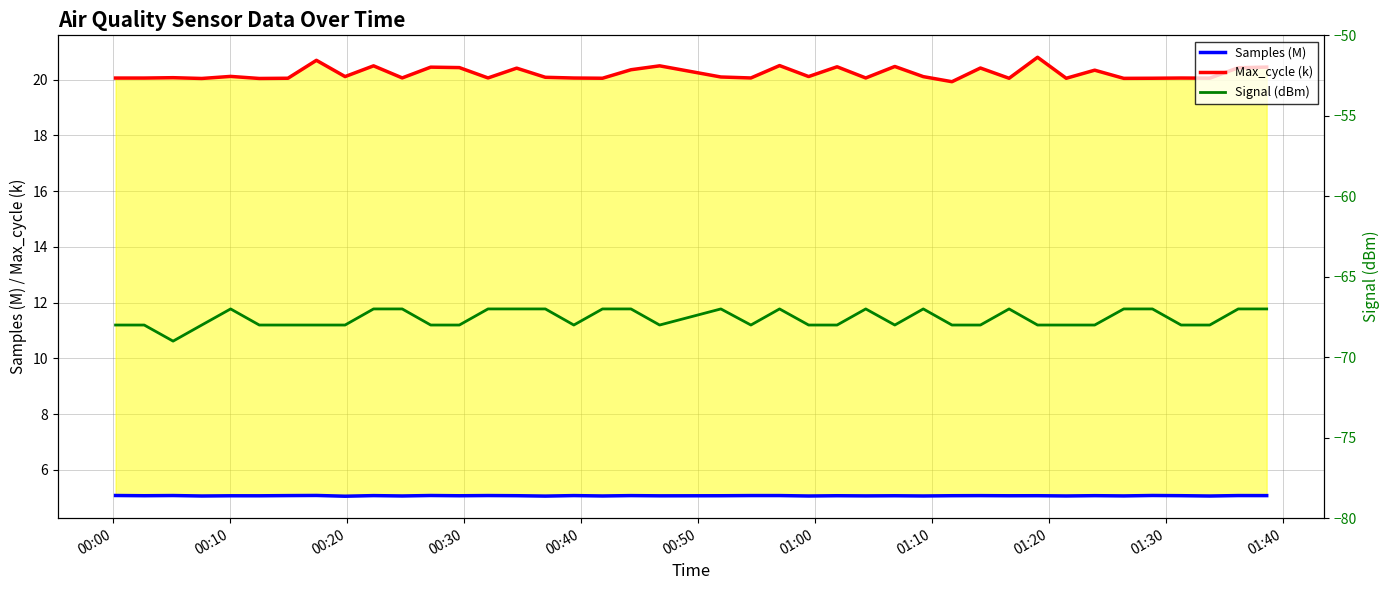

Is the value of Signal (dBm) at 00:20 greater than the value of Max_cycle (k) at 11?

No